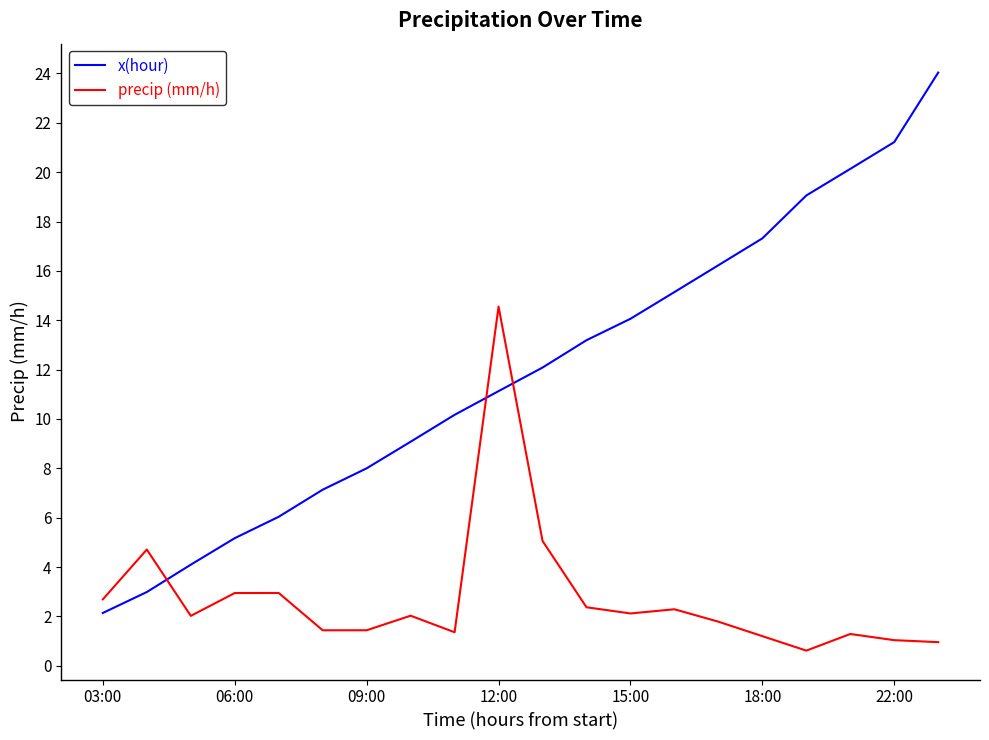

List the series in order of their peak value, lowest first.

precip (mm/h), x(hour)